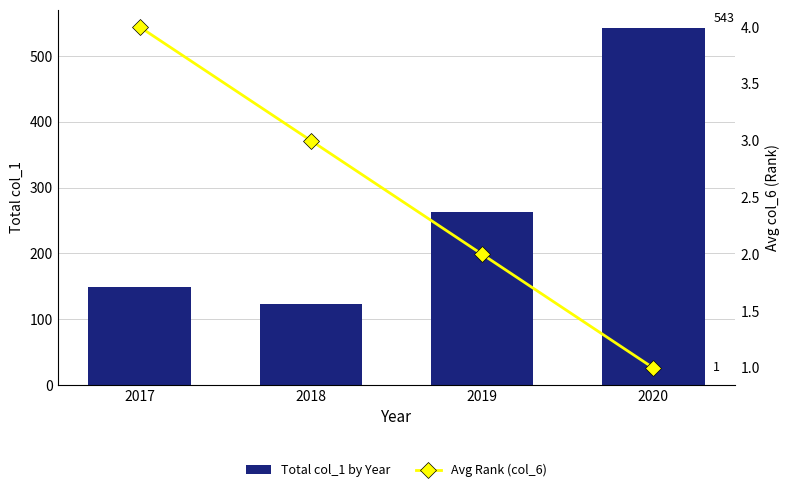

What is the spread (max minus min) of values at 2018?

120